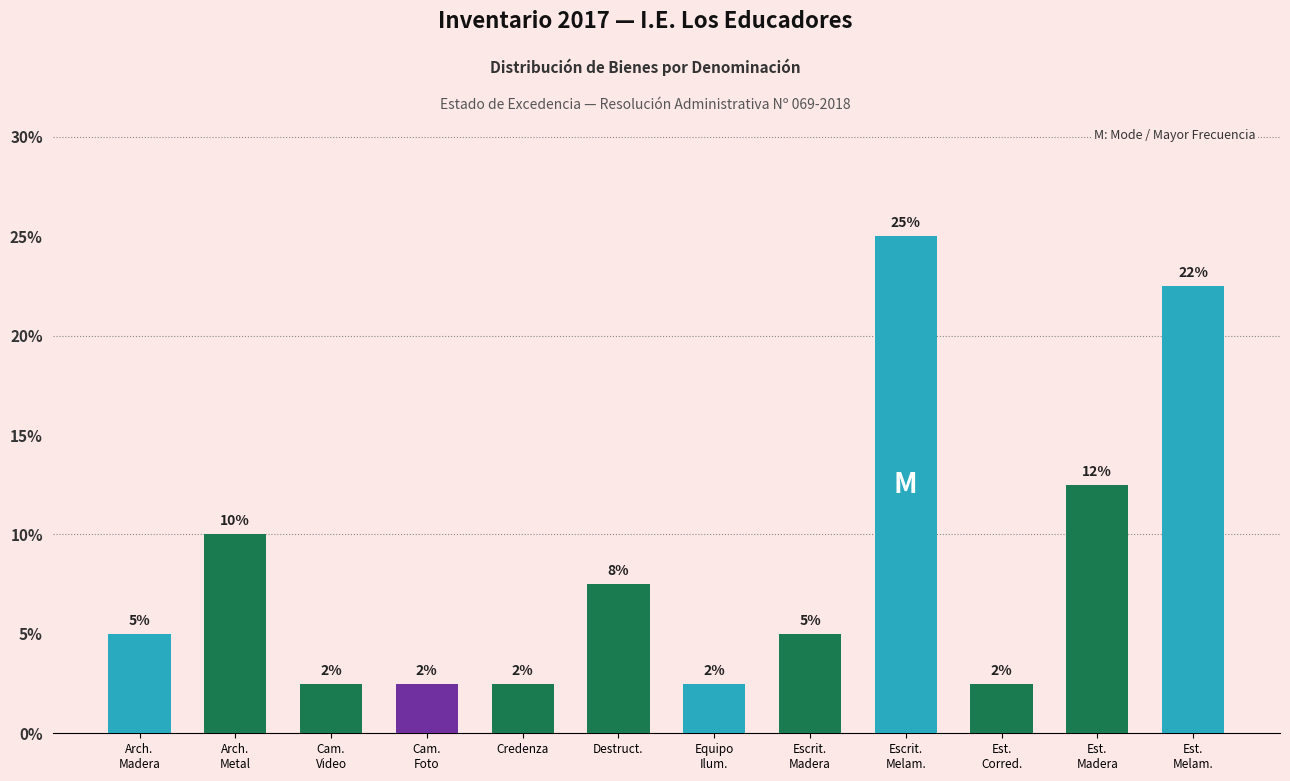

List the labels in order of value, smallest first.

Cam.
Video, Cam.
Foto, Credenza, Equipo
Ilum., Est.
Corred., Arch.
Madera, Escrit.
Madera, Destruct., Arch.
Metal, Est.
Madera, Est.
Melam., Escrit.
Melam.